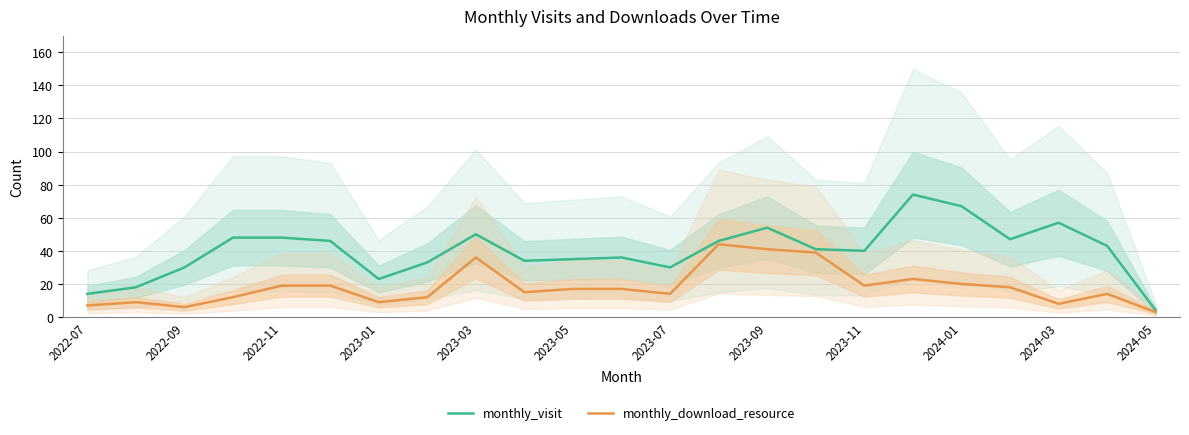

True or false: monthly_visit and monthly_download_resource intersect in this chart.

False